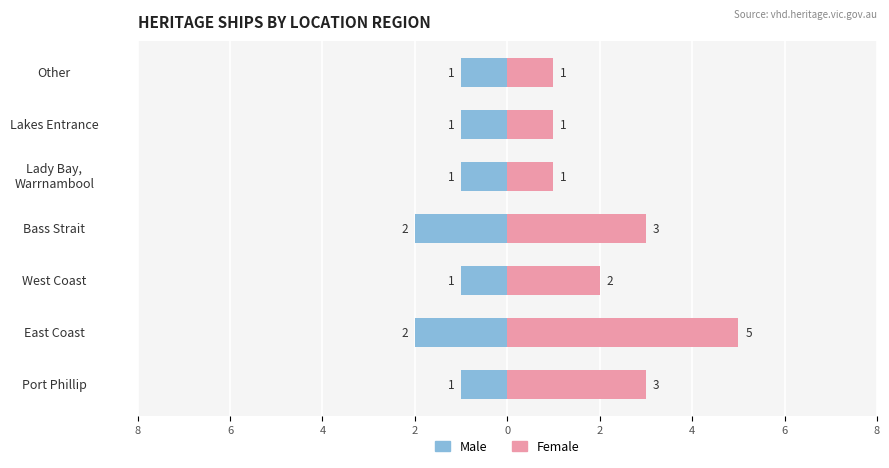

Which series changed the most between West Coast and Lady Bay, Warrnambool?

Female